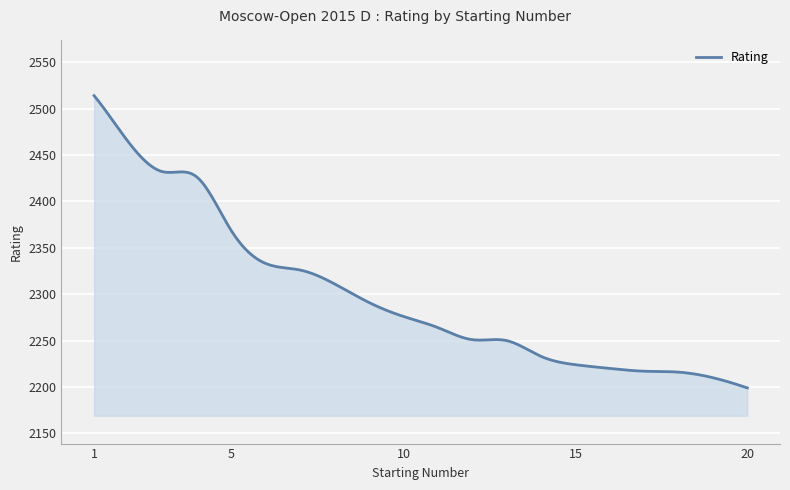

What is the minimum value shown in the chart?

2199.0